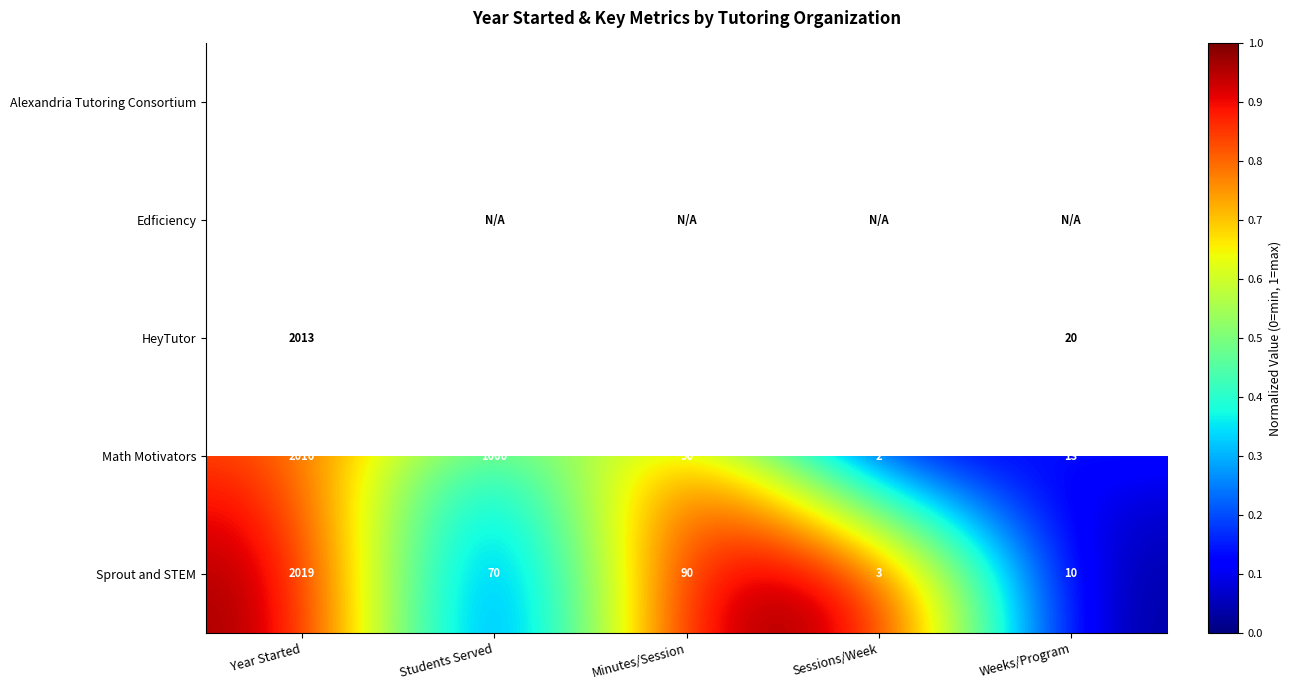

The value of Sprout and STEM at Minutes/Session is 0.6. True or false?

False